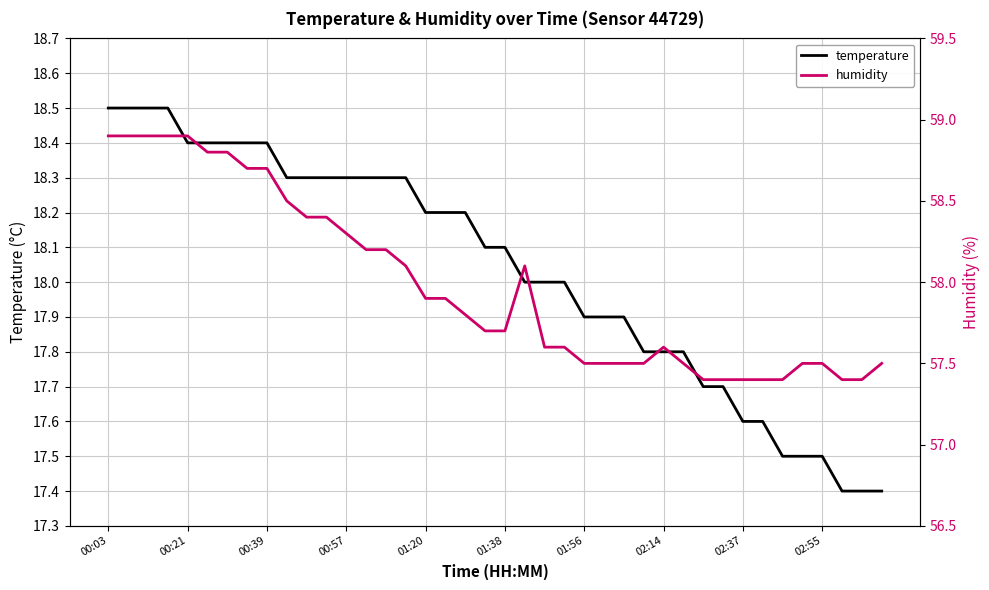

Rank the series by their maximum value, from highest to lowest.

humidity, temperature